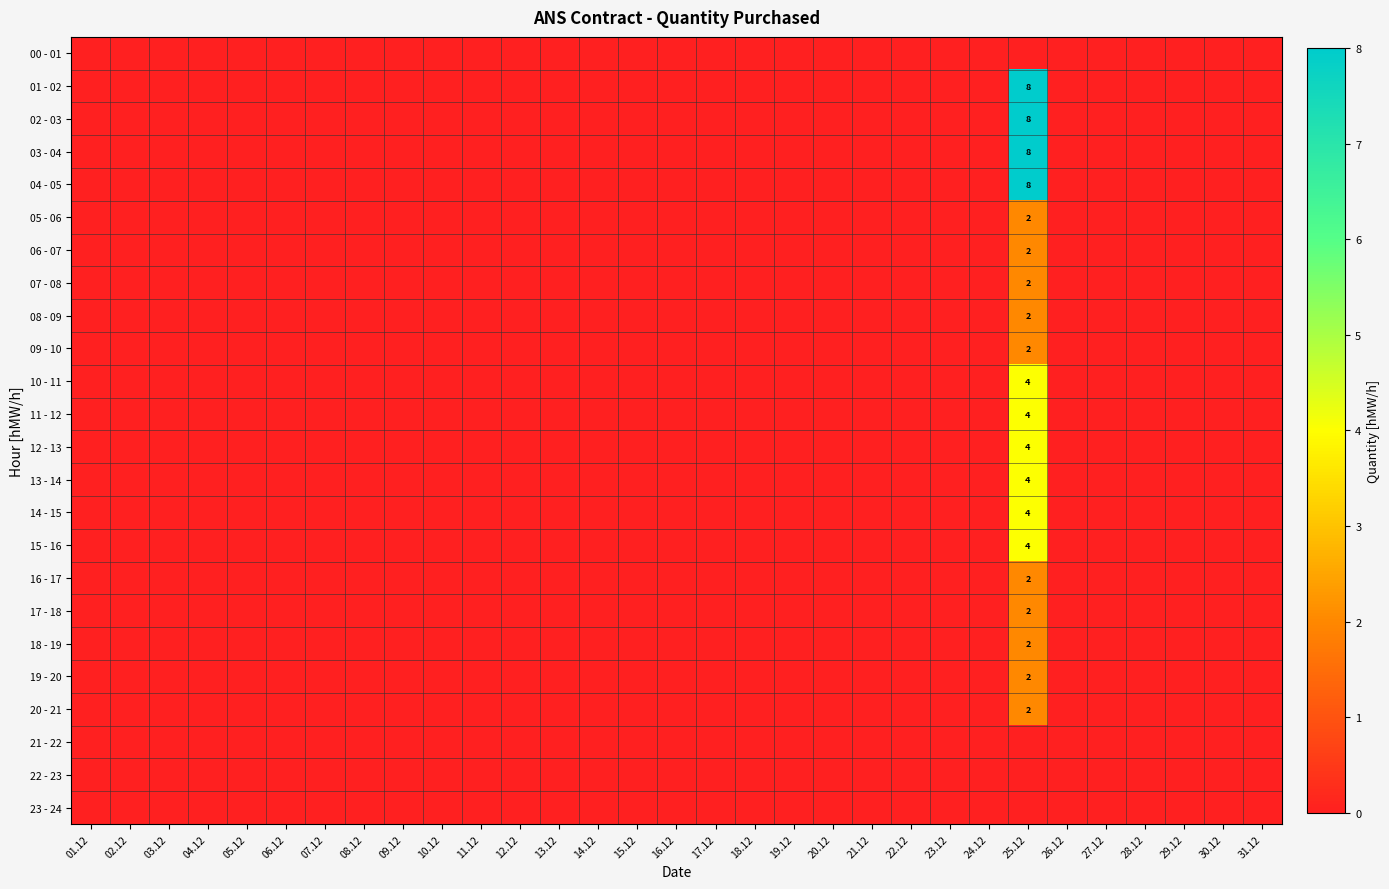

At which category is the sum across all series the highest?

25.12